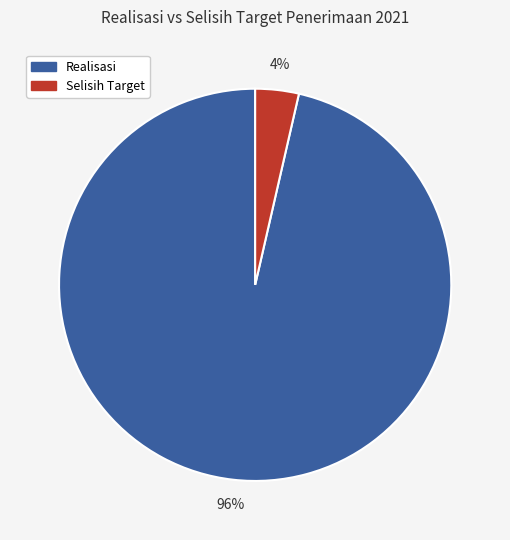

Does any single category account for the majority?

Yes